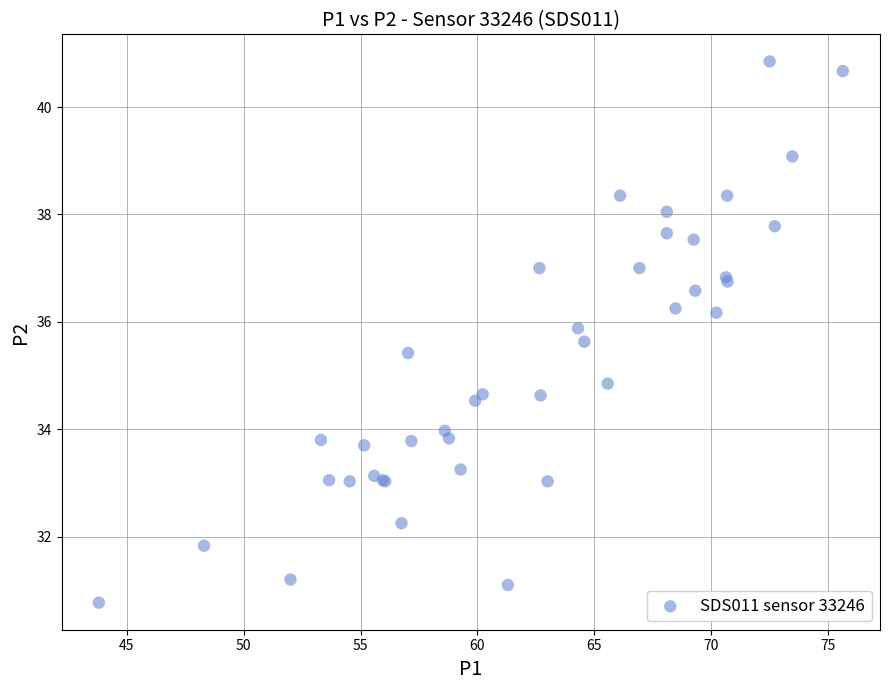

What Y value in the scatter plot is closest to 35?

34.9